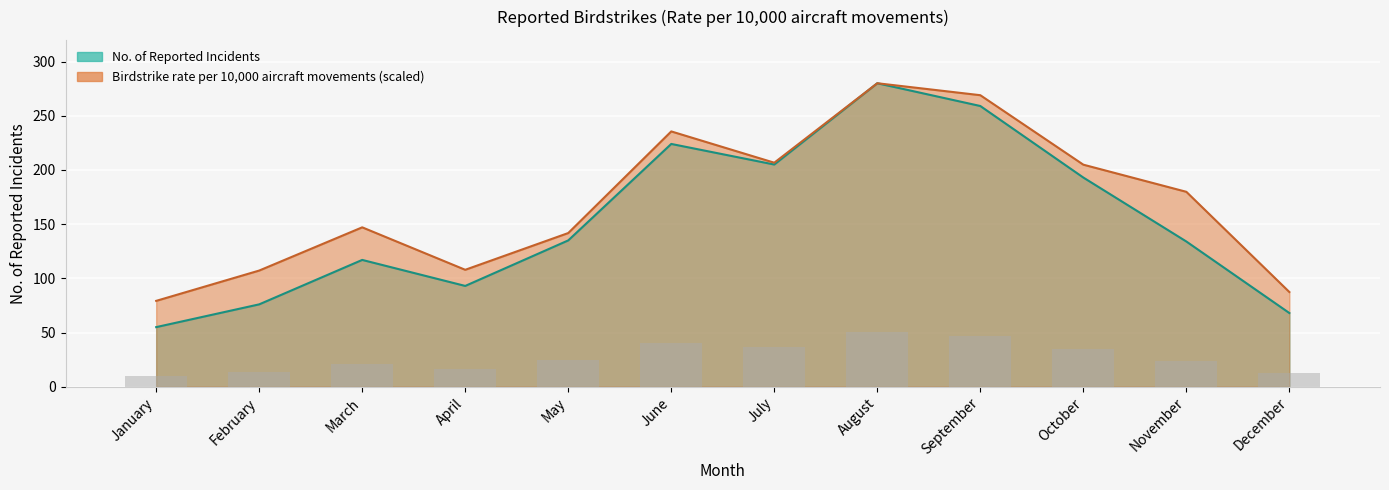

What is the spread (max minus min) of values at June?

11.6